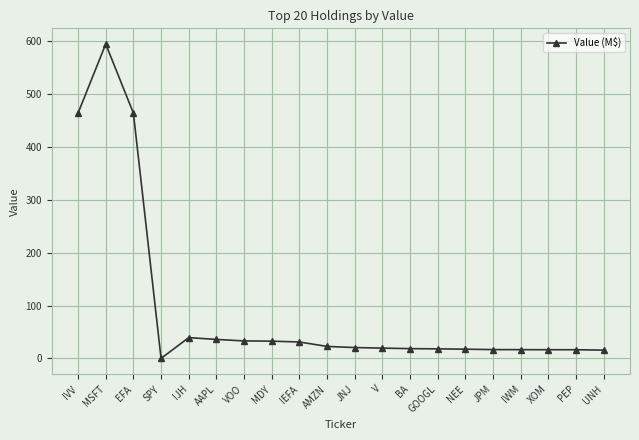

Where does the data first go above 20?

IVV